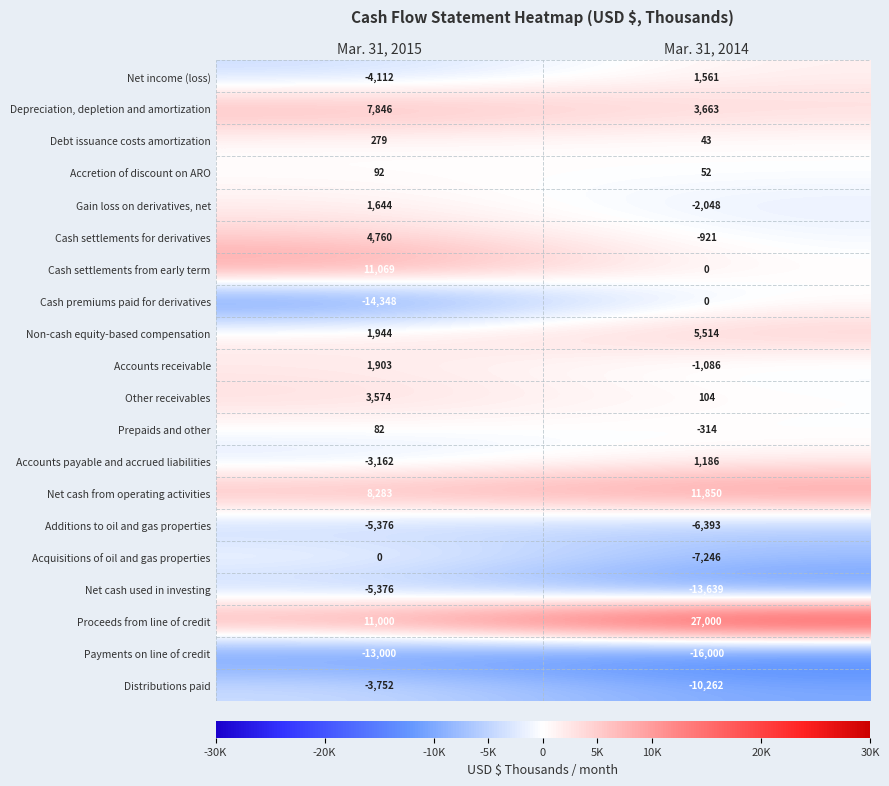

What is the difference between the Other receivables values at Mar. 31, 2015 and Mar. 31, 2014?

3470